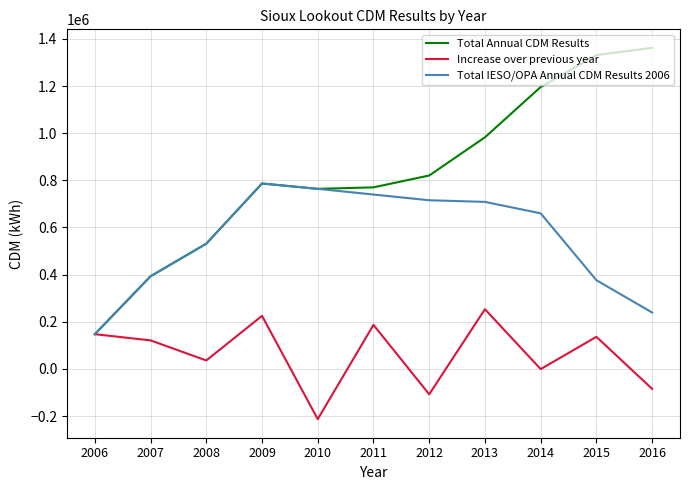

The Total IESO/OPA Annual CDM Results 2006 series shows 531233.3 at 2008. True or false?

True